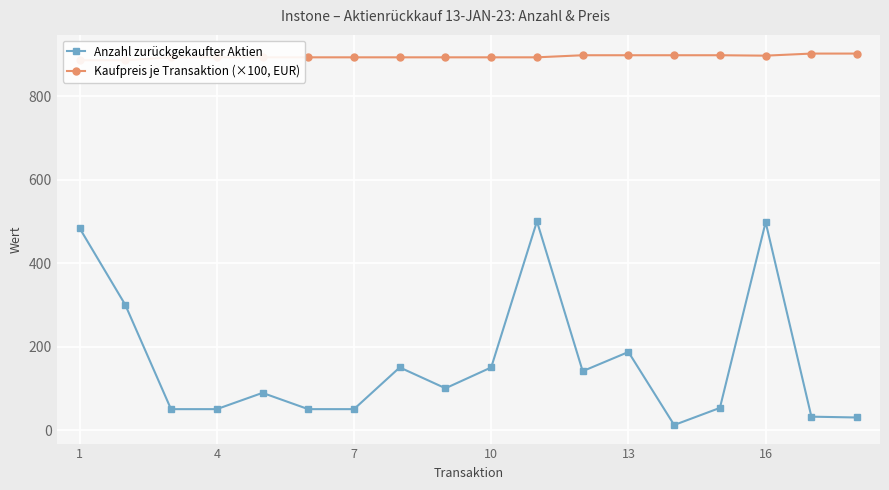

How many interior local peaks does the Anzahl zurückgekaufter Aktien series have?

5